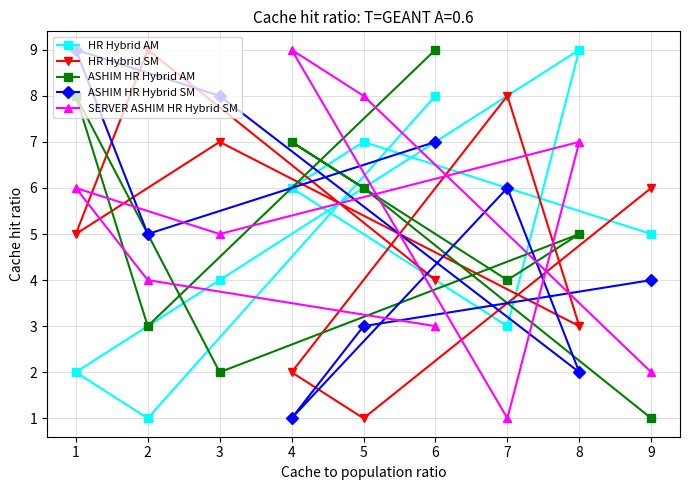

Is this an area chart (filled region under the line)?

No